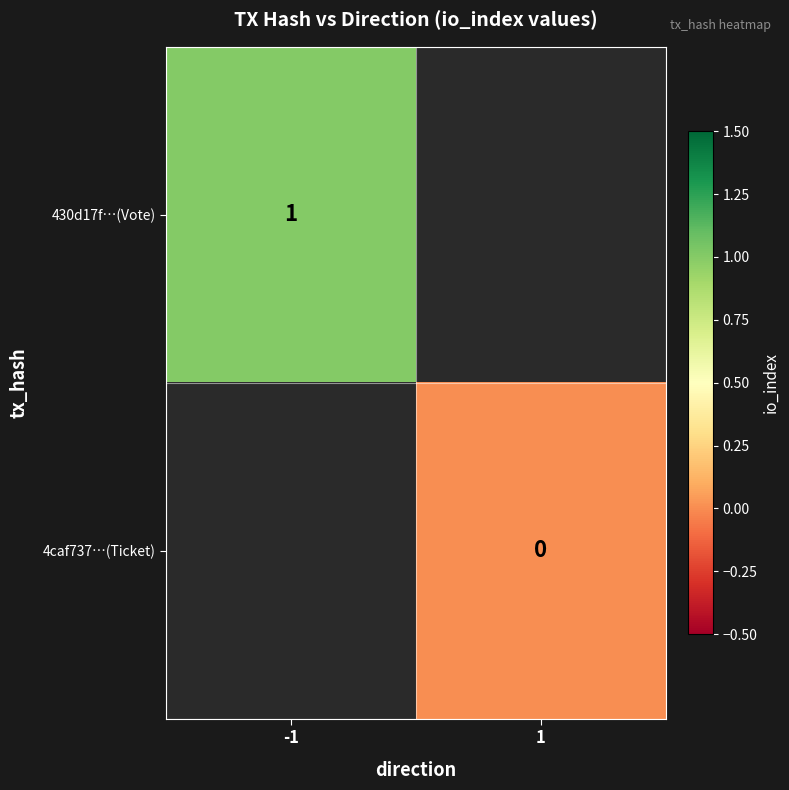

True or false: 430d17f…(Vote) has a value of 1 at -1.

True